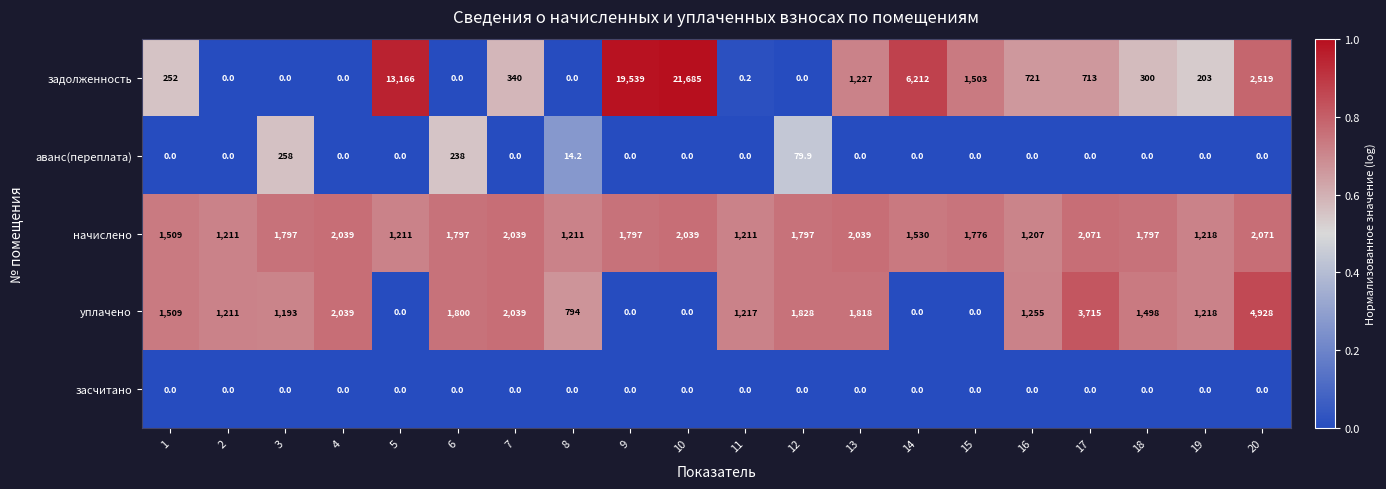

True or false: уплачено has a value of 2546.8 at 12.

False